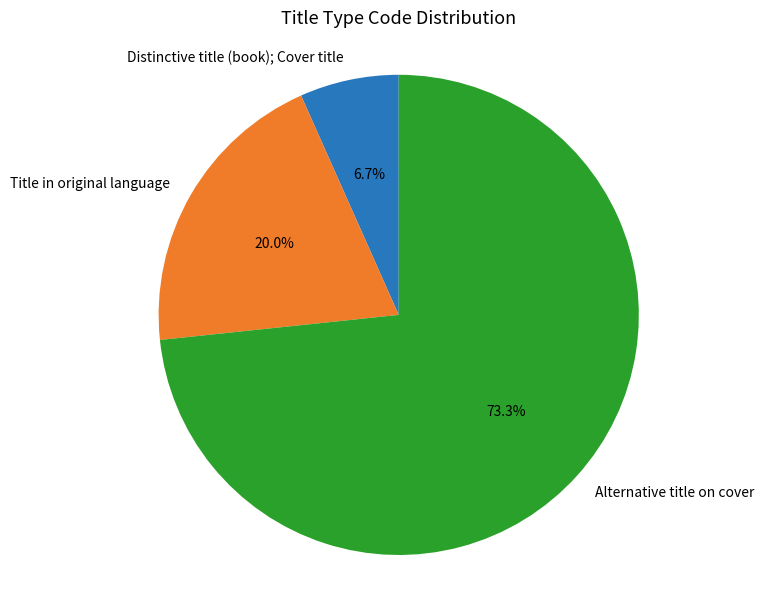

How many segments does this pie chart have?

3